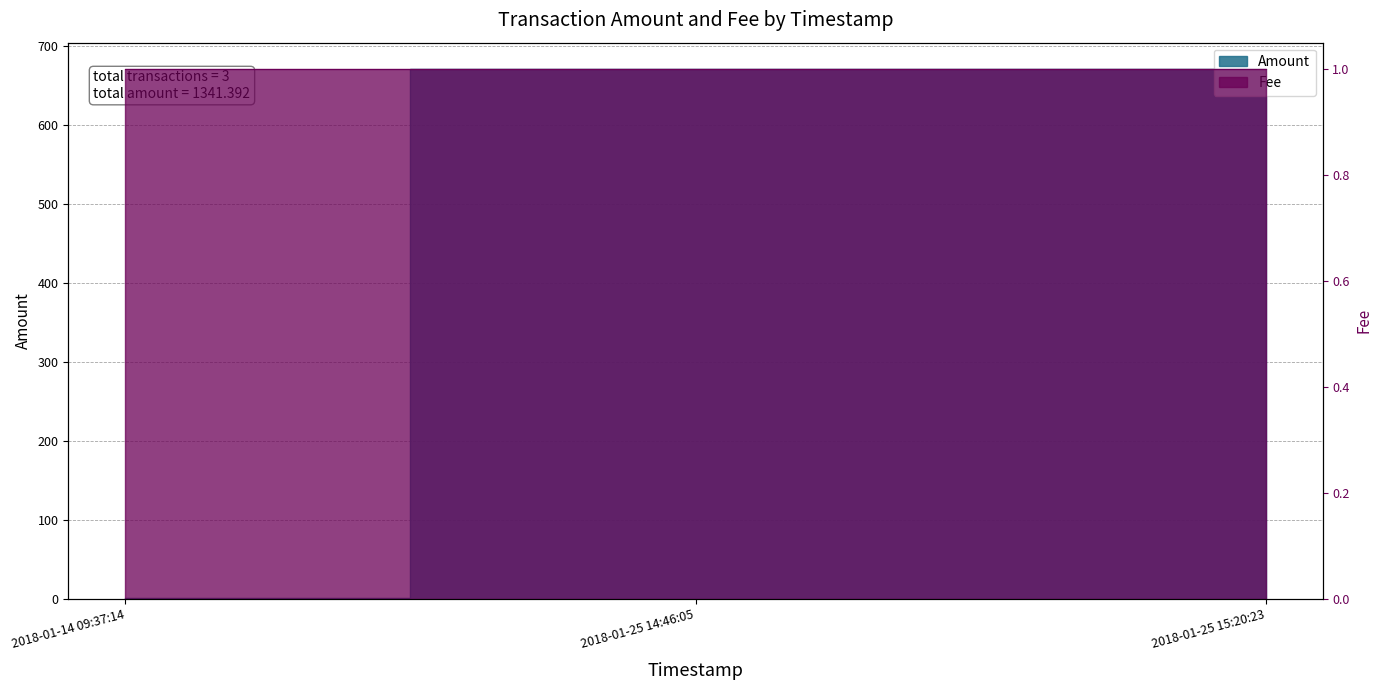

What is the average value?

447.1